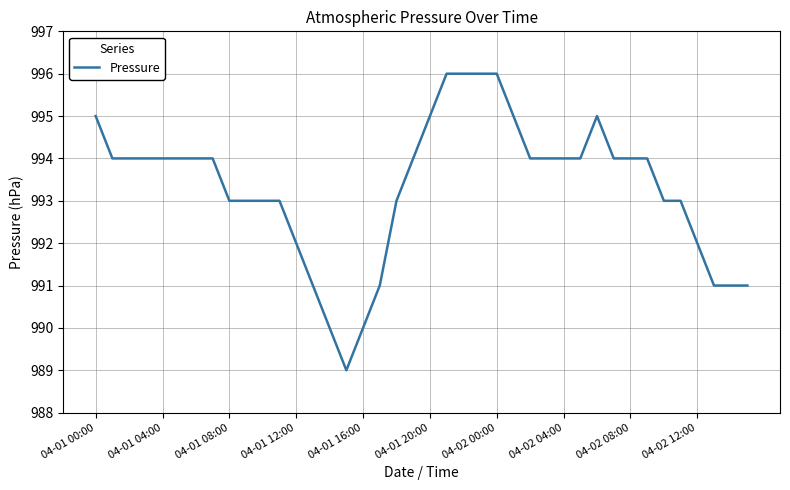

What is the minimum value shown in the chart?

989